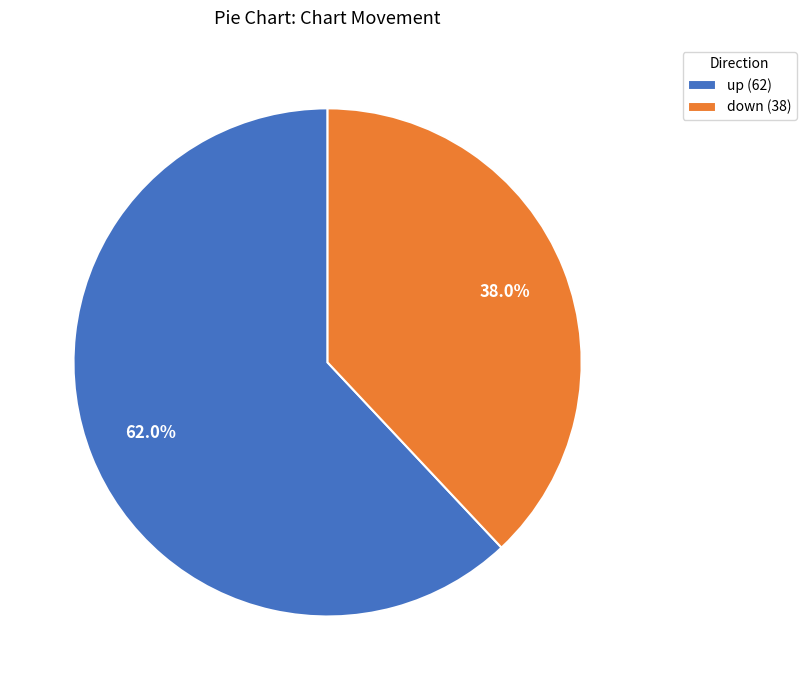

Is up the majority of the pie?

Yes